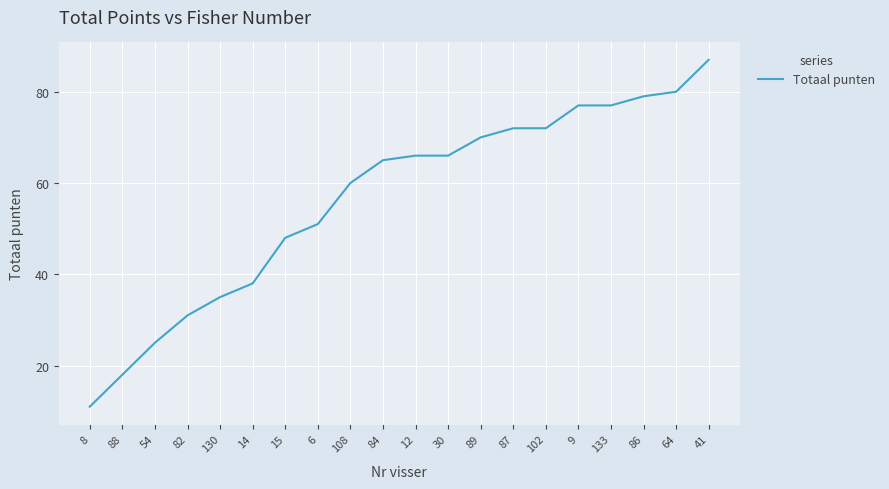

Is it true that the value at 9 is 124?

False